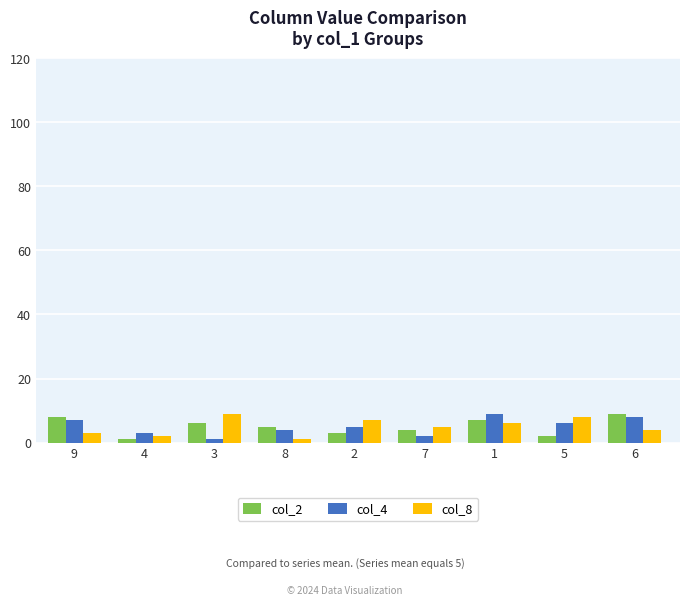

At 3, list the series in order from largest to smallest.

col_8, col_2, col_4